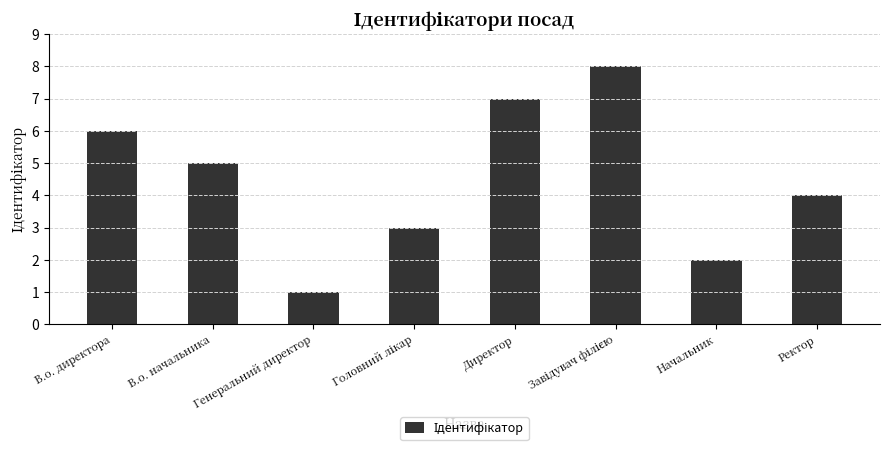

What is the change in value from В.о. директора to Начальник?

-4